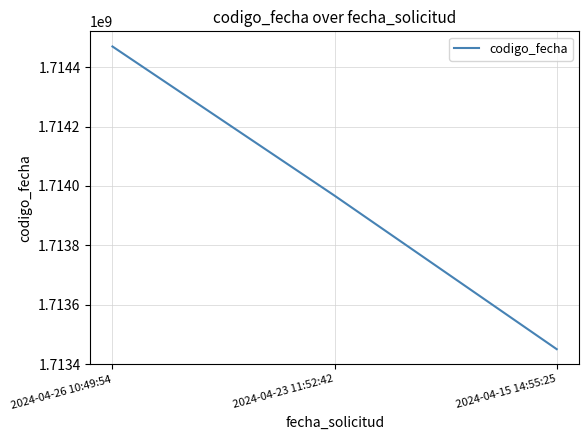

Where is the data nearest to the value 1713959785?

2024-04-23 11:52:42